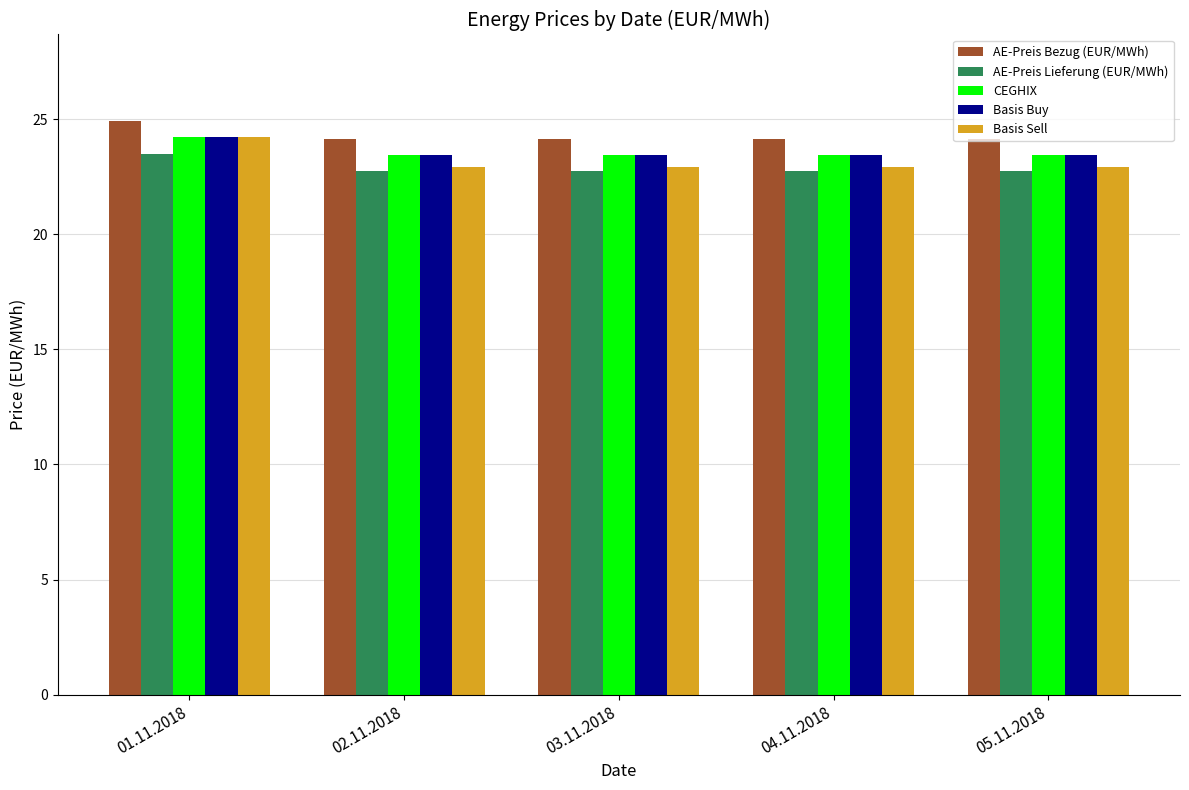

The AE-Preis Bezug (EUR/MWh) series shows 24.2 at 02.11.2018. True or false?

True